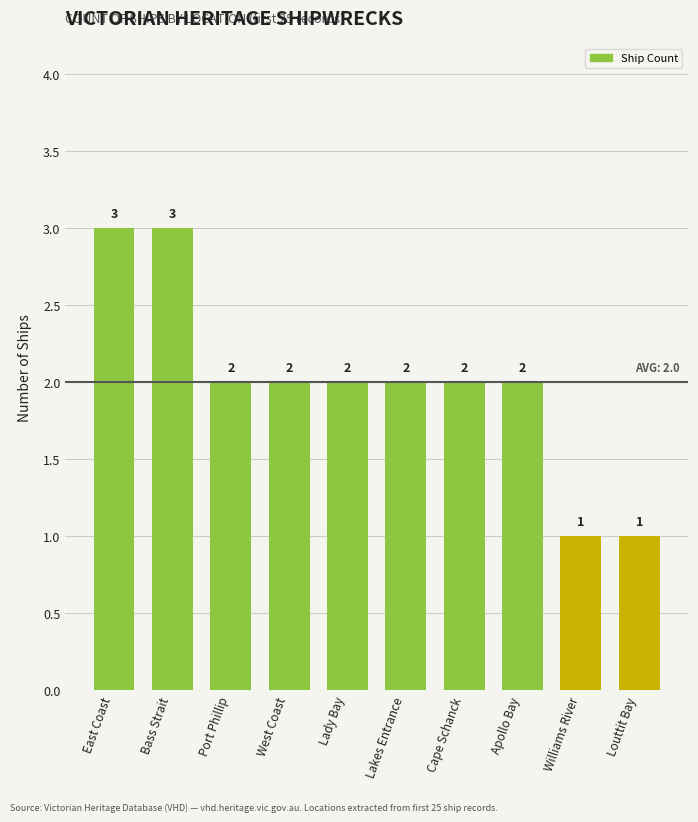

What is the maximum value shown in the chart?

3